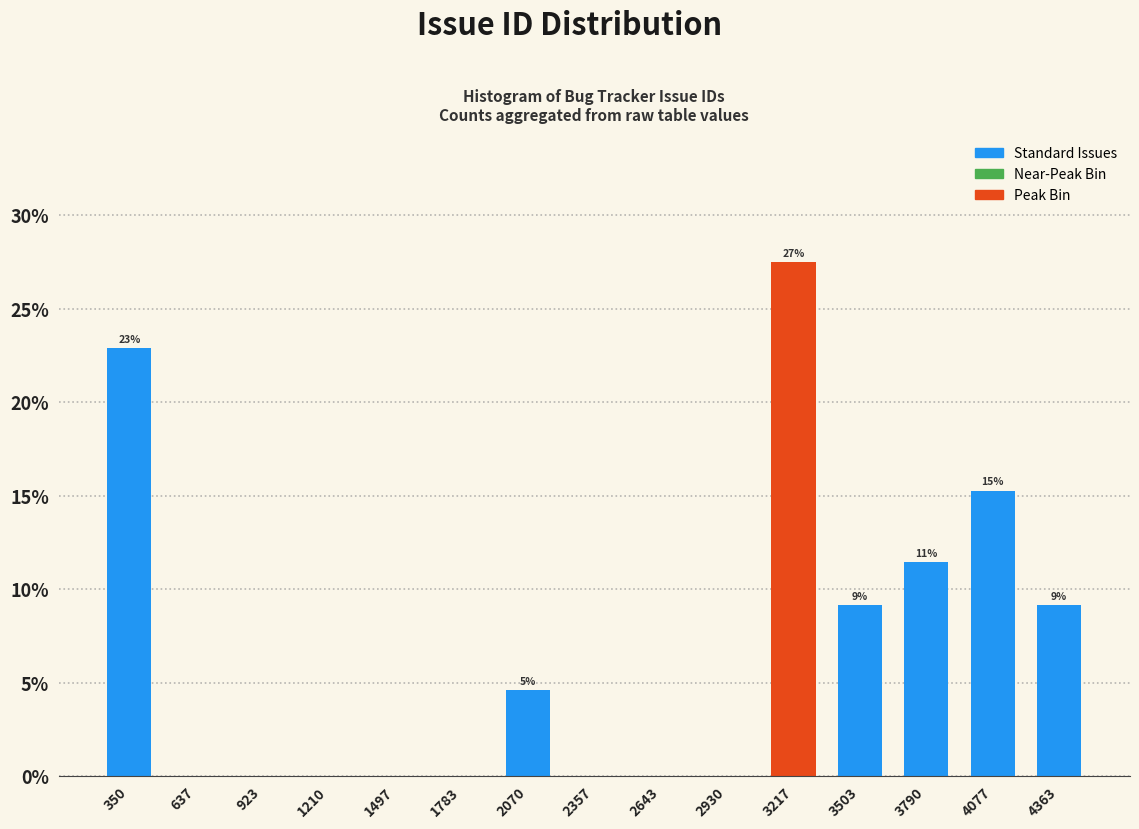

Over which range of the x-axis is the bar tallest?

3050 to 3350